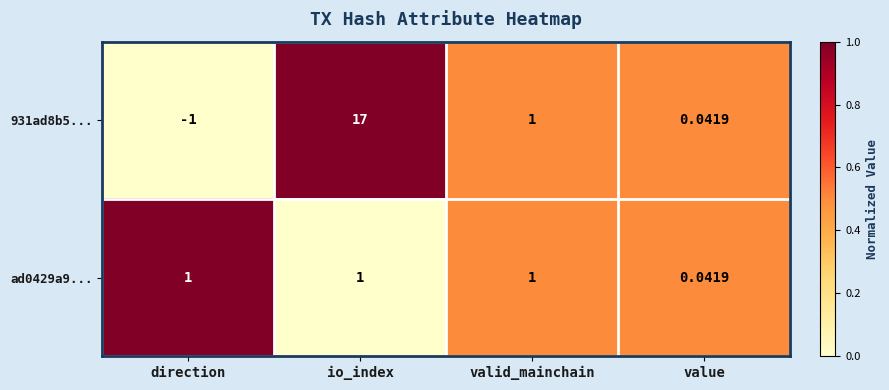

Which category has the lowest value in the ad0429a9... series?

value